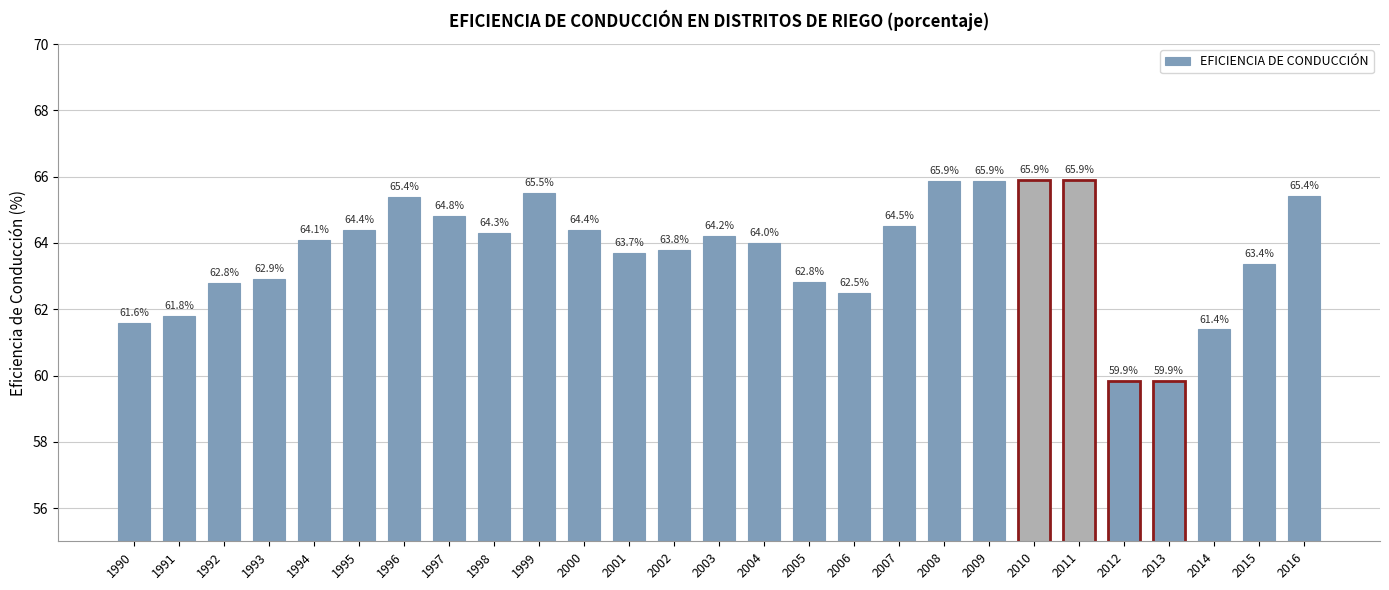

What is the difference between the second highest and minimum values?

6.0